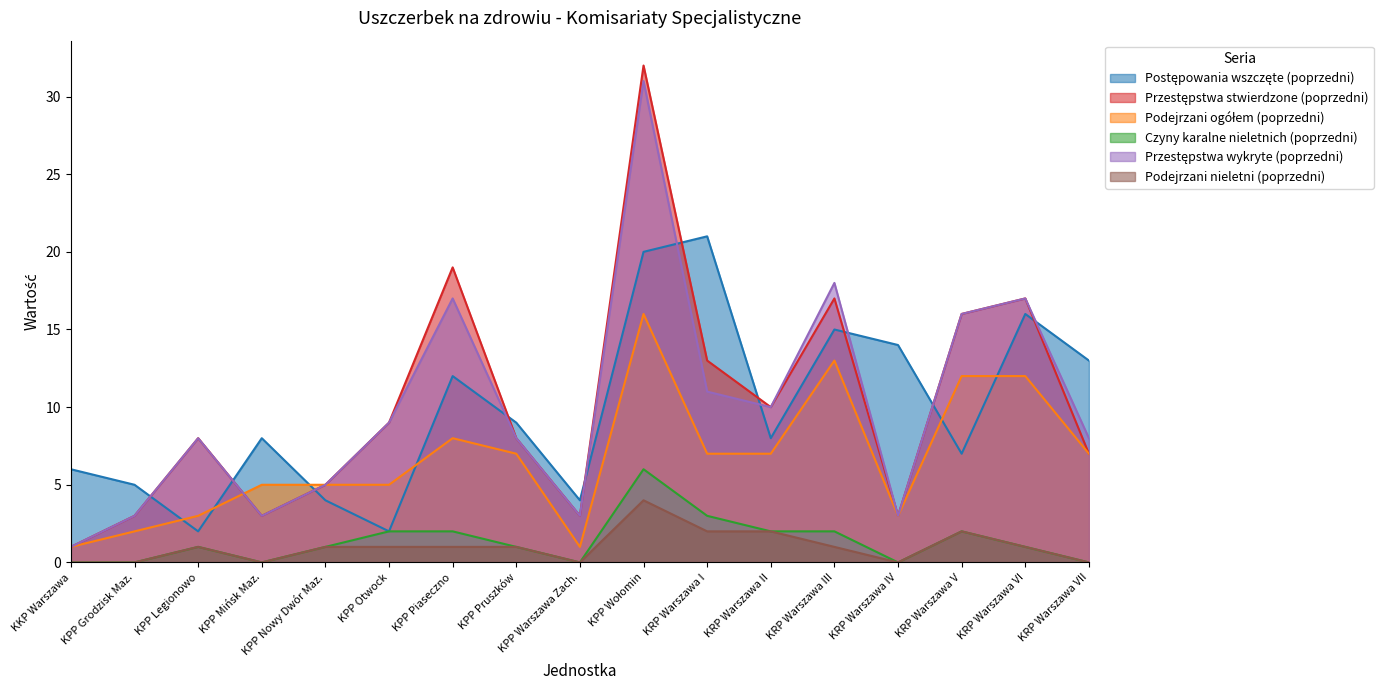

What is the label of the 4th point from the left?

KPP Mińsk Maz.